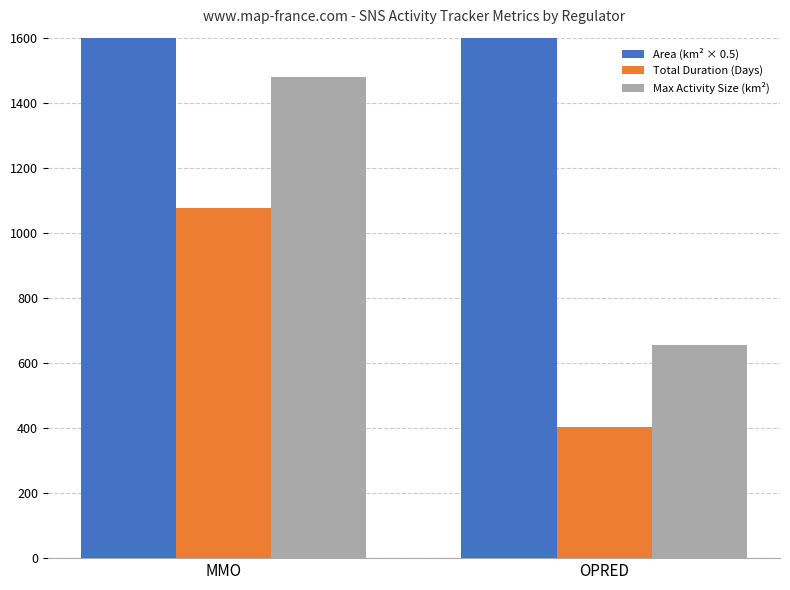

What is the difference between the highest and lowest values at MMO?

12437